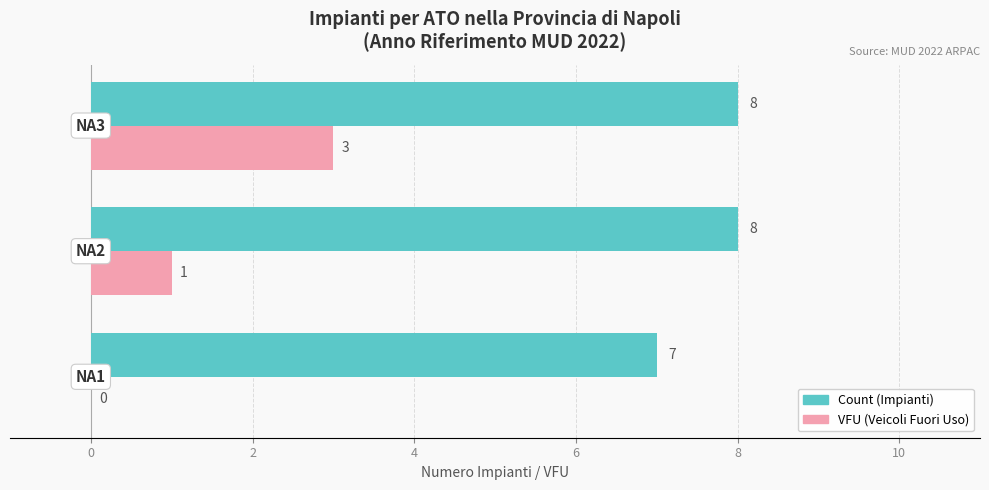

Which series has the largest total across all categories?

Count (Impianti)